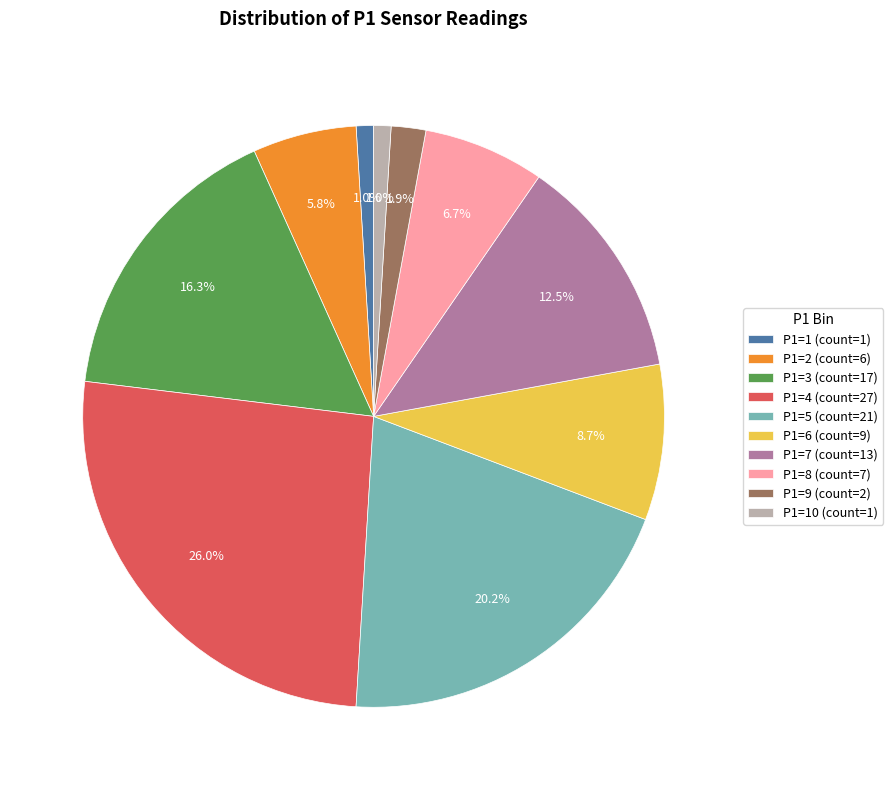

To the nearest percent, what is the difference between the largest and smallest slice percentages?

25%